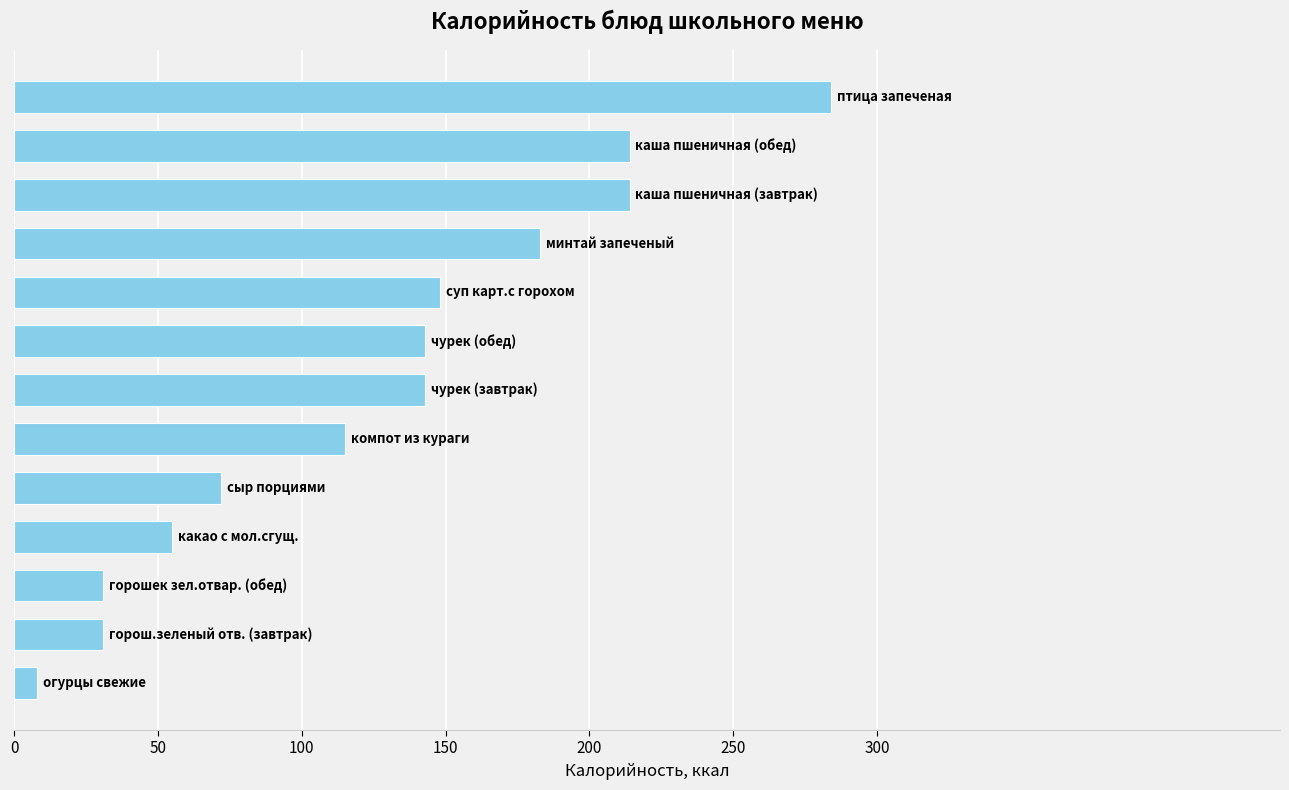

How many distinct data groups are displayed?

1